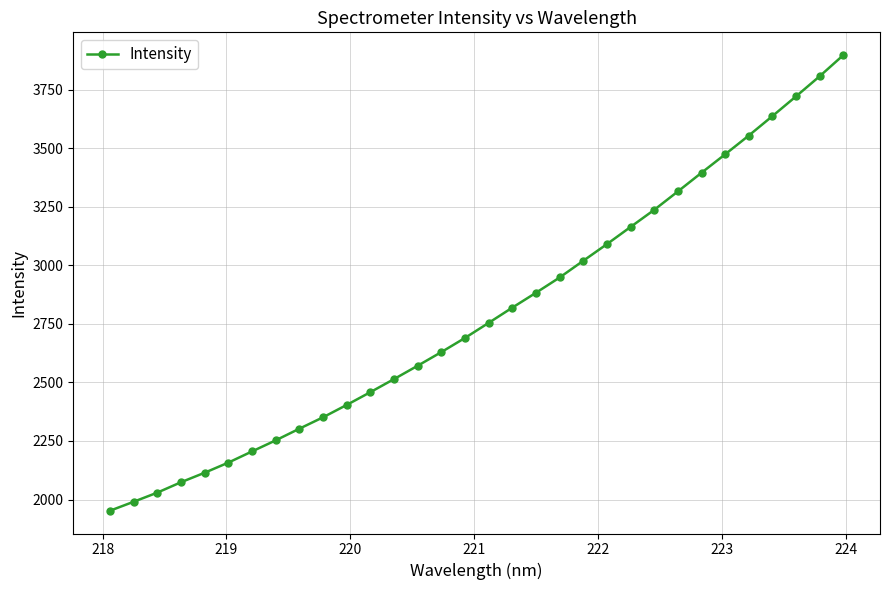

What is the difference between the second highest and minimum values?

1856.1